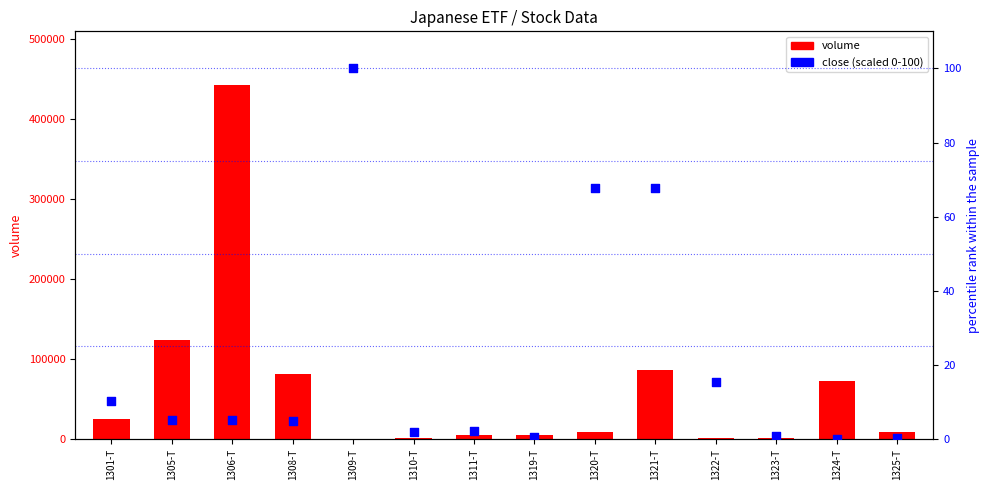

Is the value of volume at 1311-T greater than the value of close (scaled) at 1323-T?

Yes